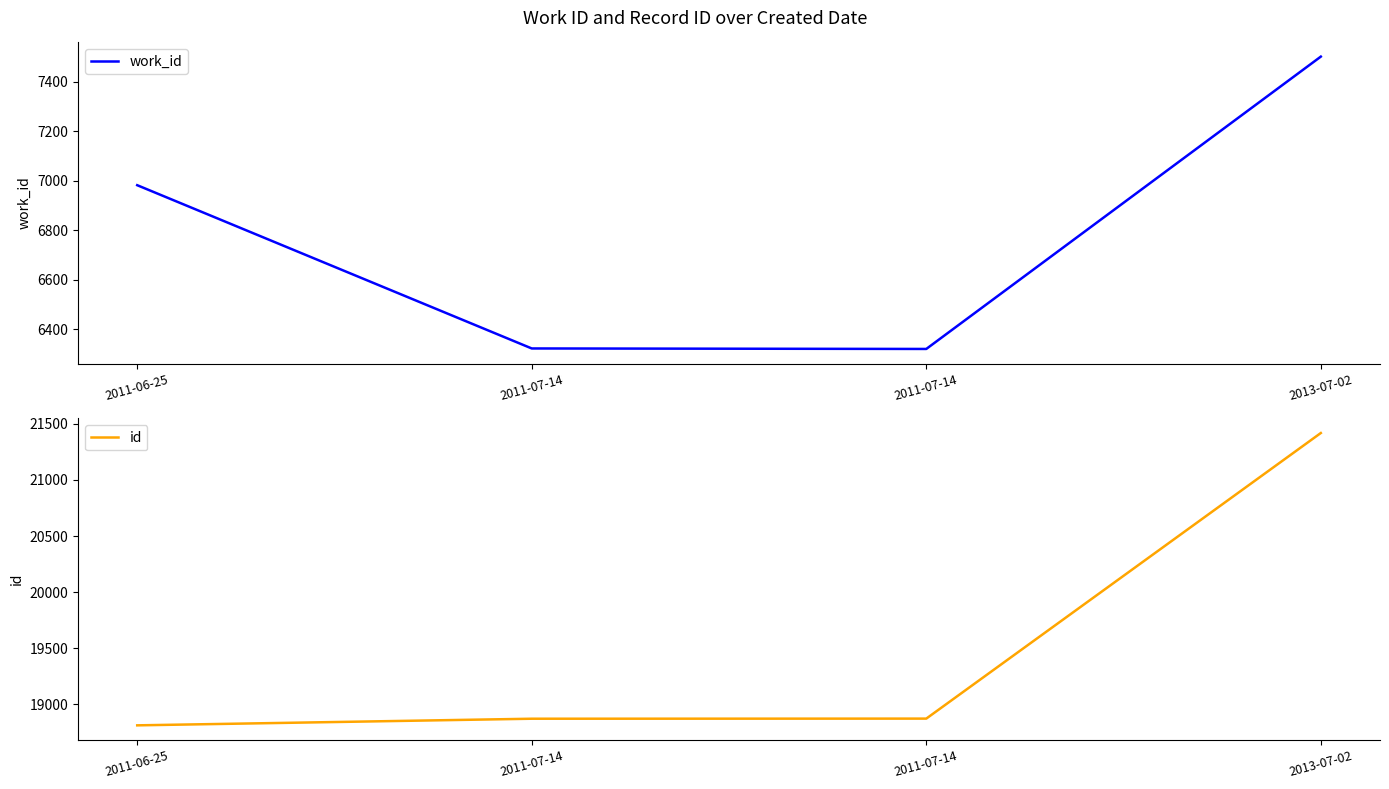

Where is the first local minimum for work_id?

2011-07-14